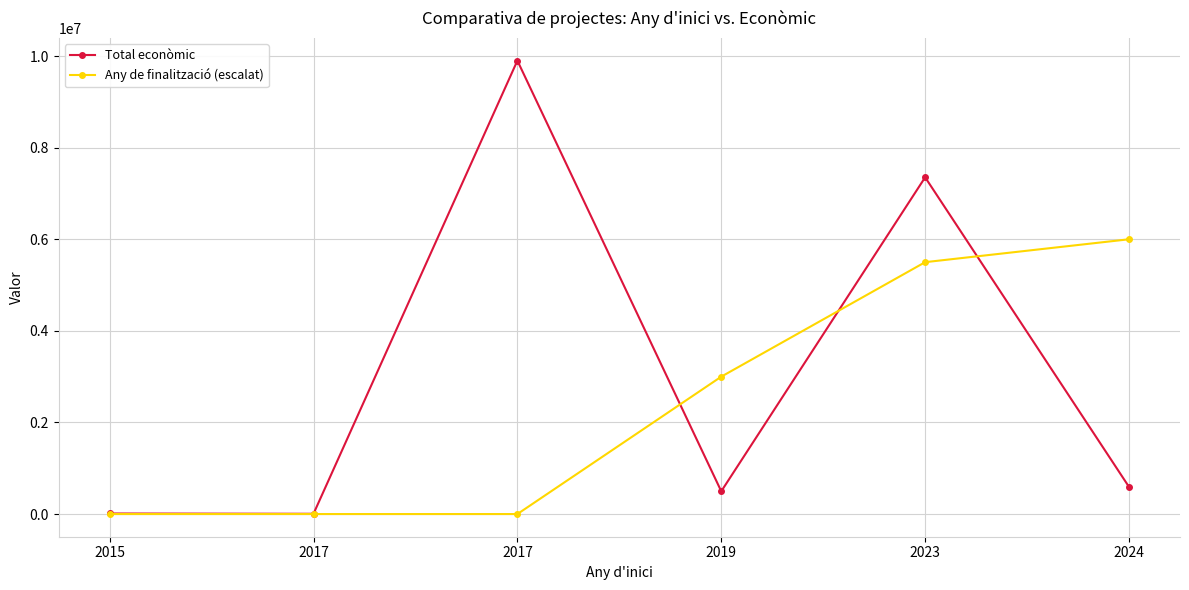

Where does the Total econòmic series first go above 592475?

2017